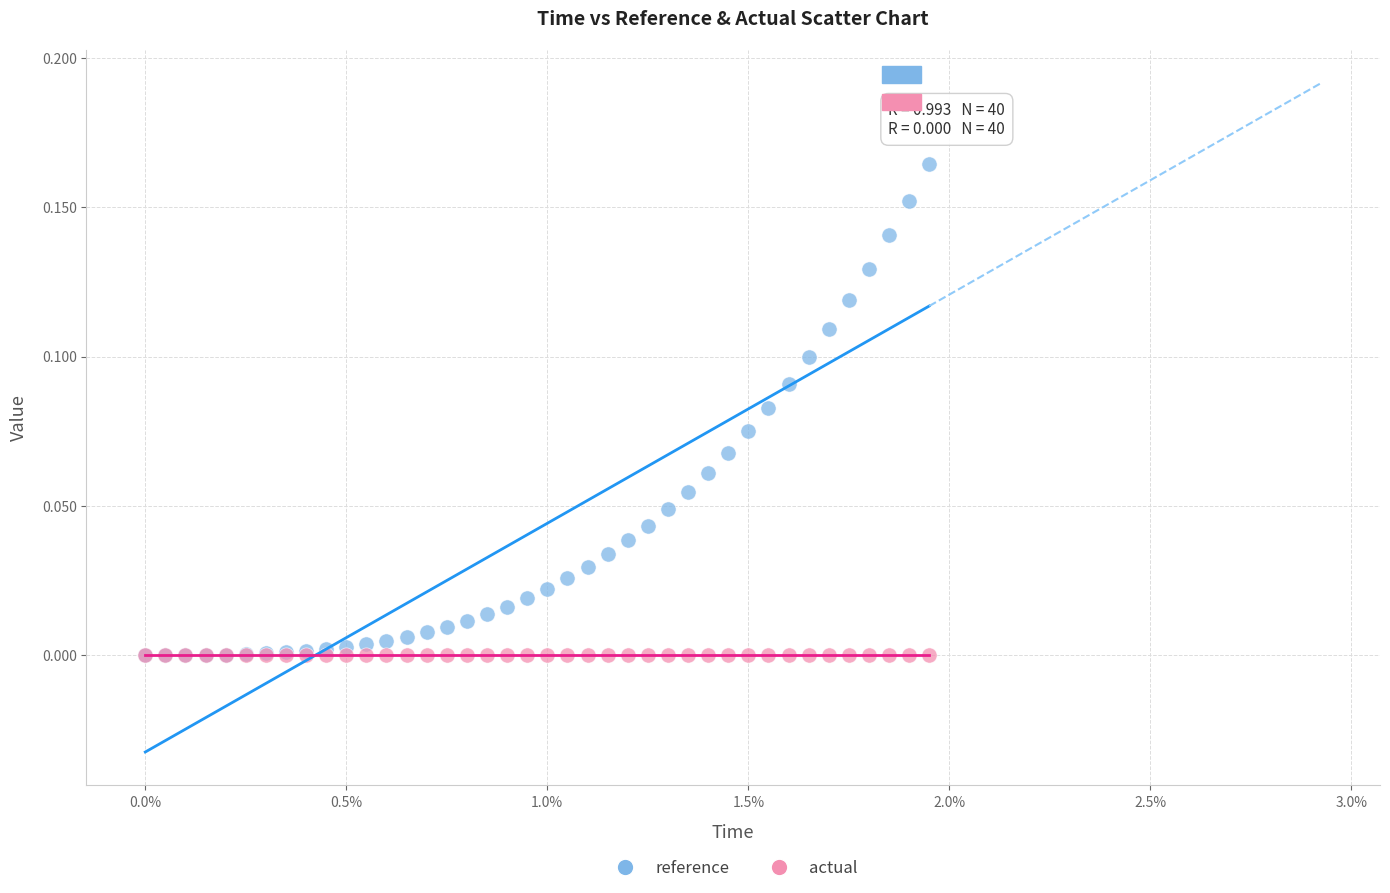

Which series reaches the maximum Y coordinate?

reference